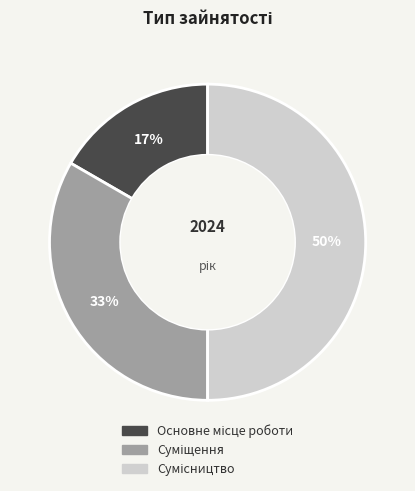

To the nearest percent, what is the average slice percentage?

33%